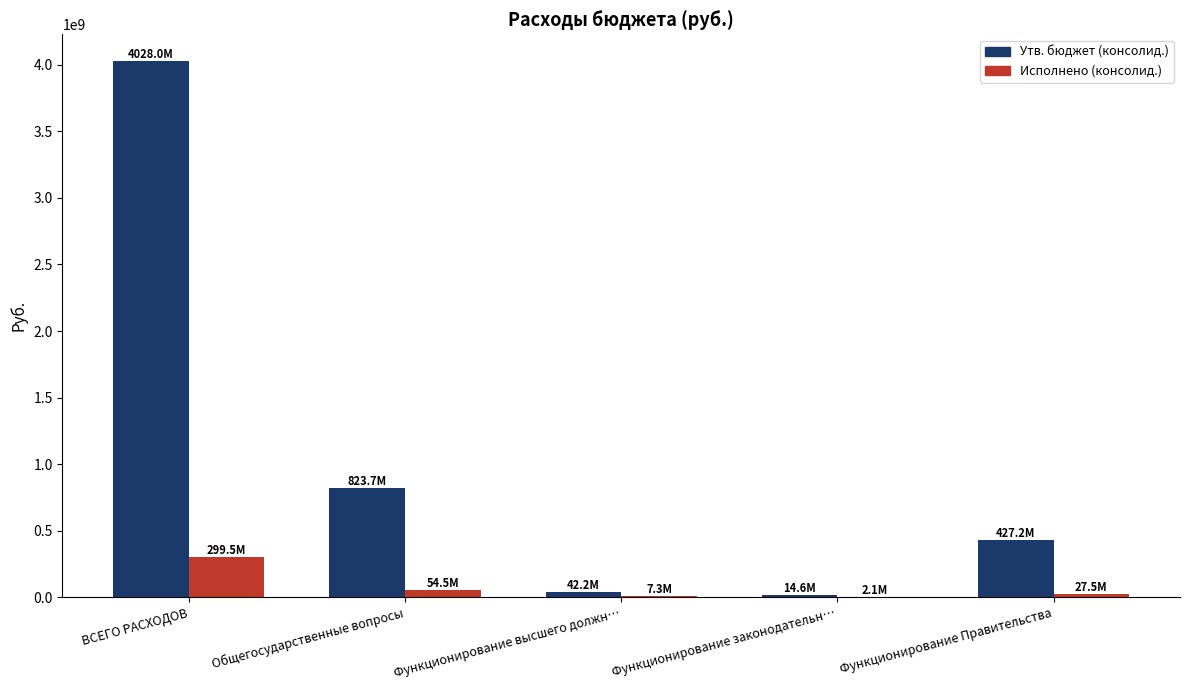

What is the sum of the Утв. бюджет (консолид.) values at Общегосударственные вопросы and Функционирование высшего должн…?

865905934.6